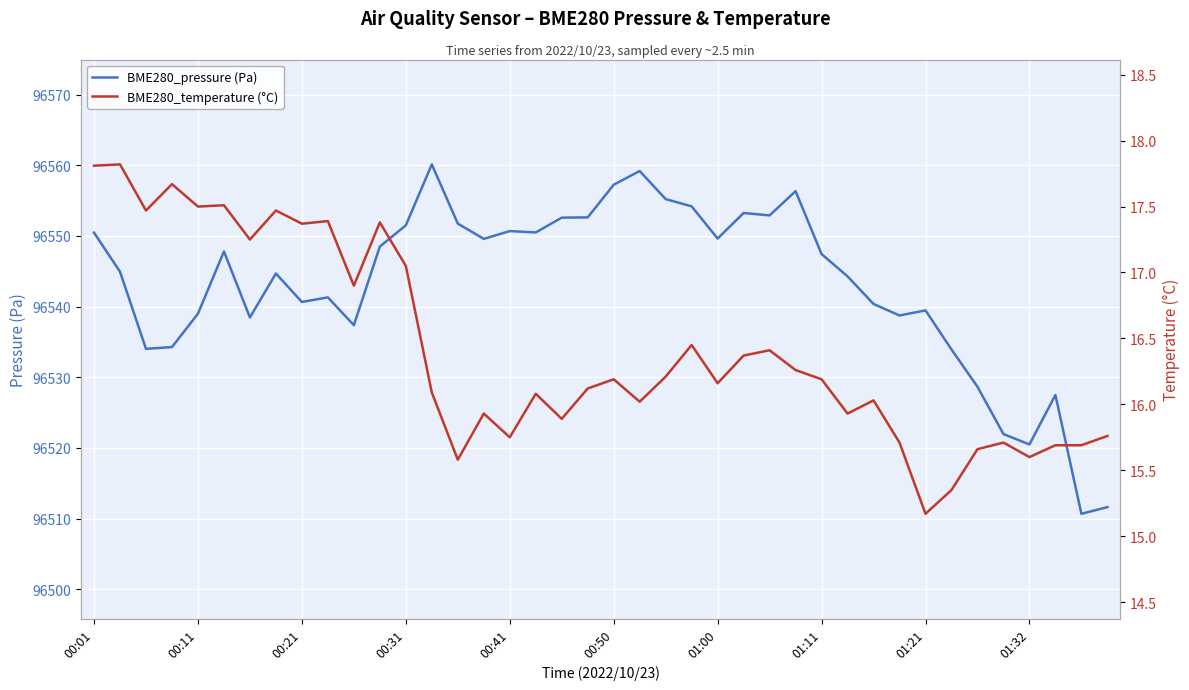

Where does the BME280_temperature (°C) series first go above 16?

00:01